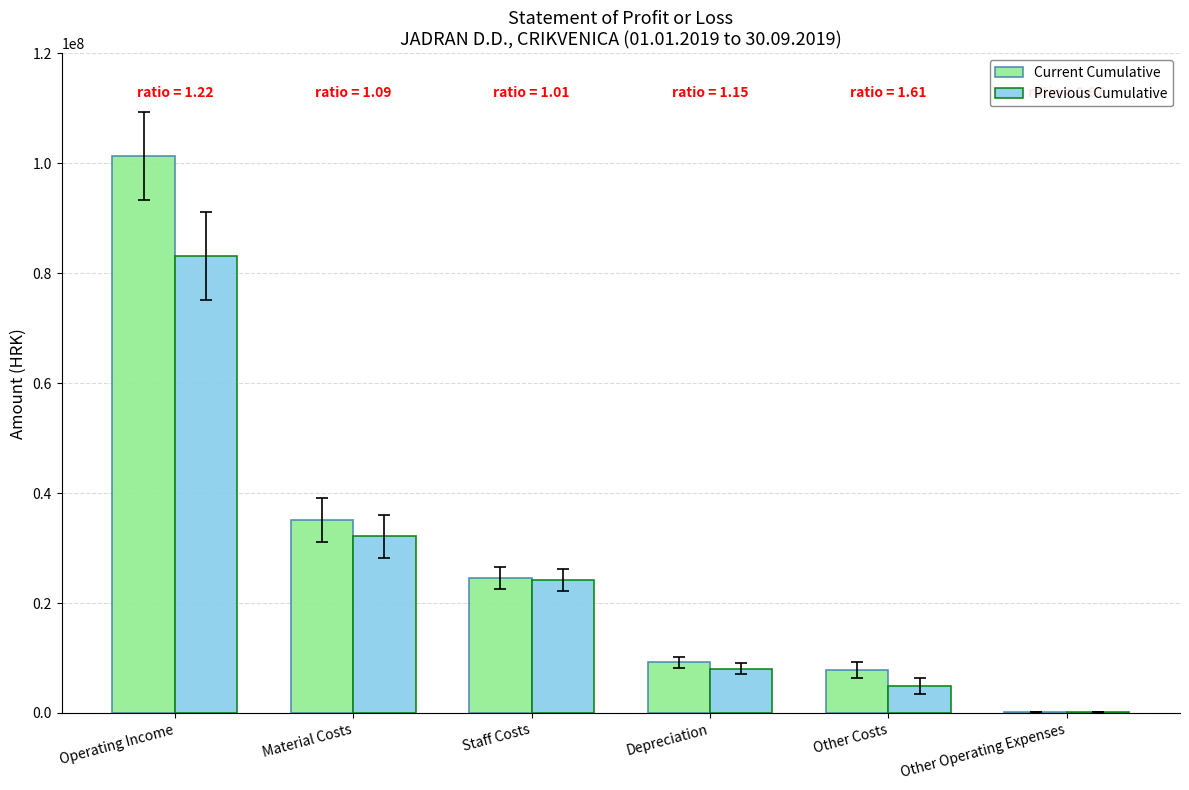

What is the sum of all Current Cumulative values?

178281433